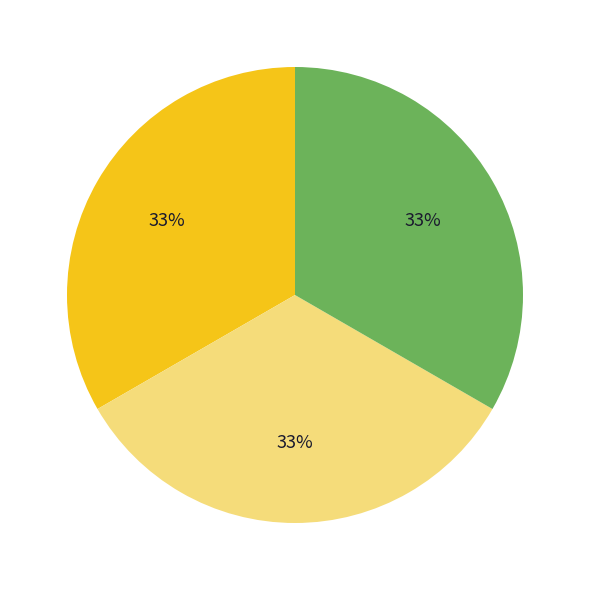

Is there any slice that represents more than half of the pie?

No